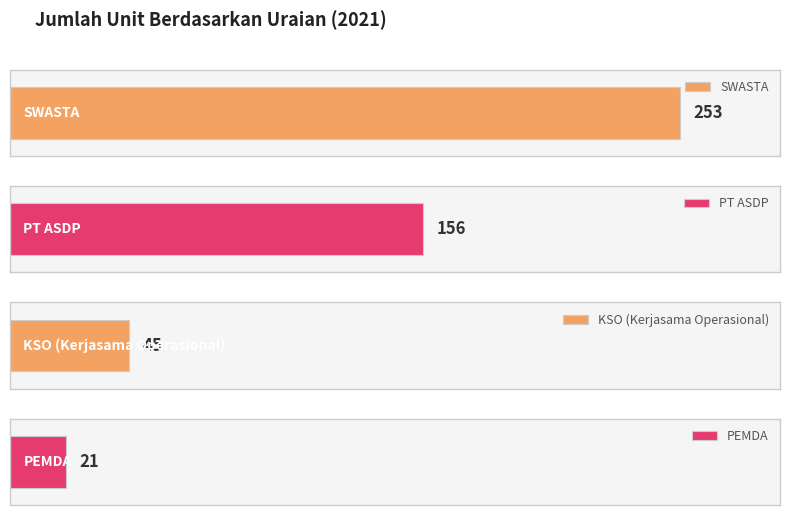

Rank the categories by value from lowest to highest.

PEMDA, KSO (Kerjasama Operasional), PT ASDP, SWASTA